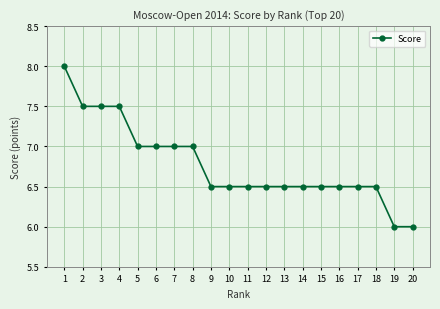

What is the greatest value displayed?

8.0